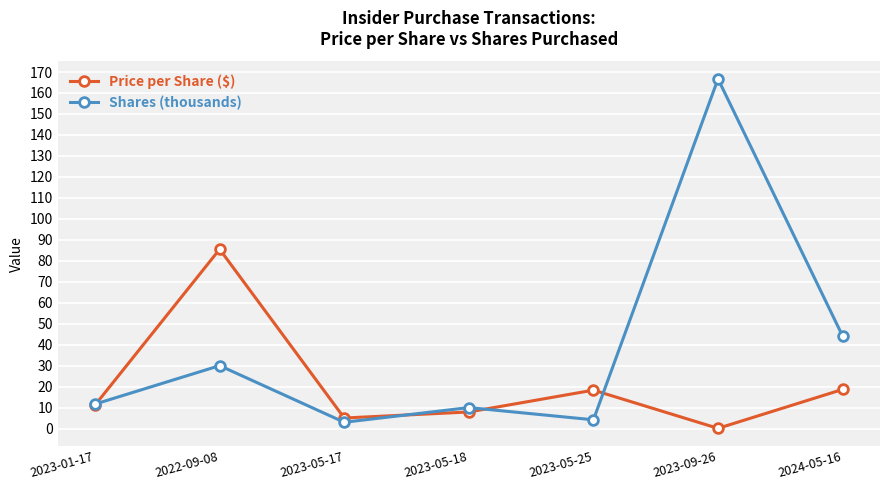

Which series has the largest range (max minus min)?

Shares (thousands)